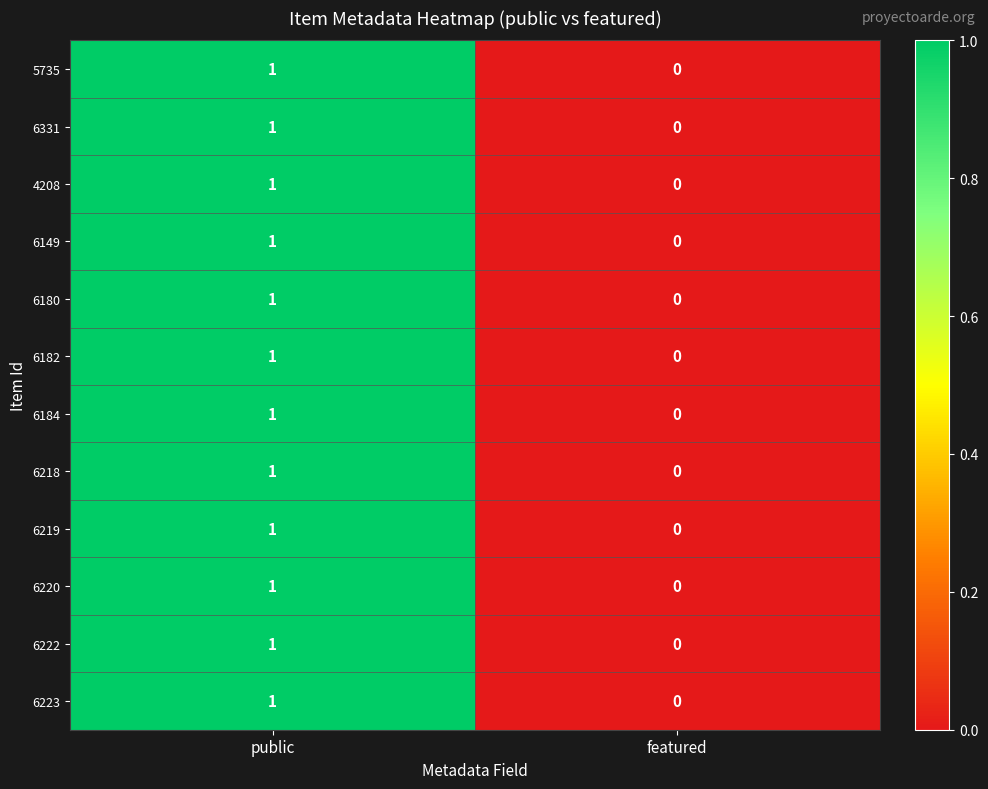

The 6223 series shows 1 at public. True or false?

True